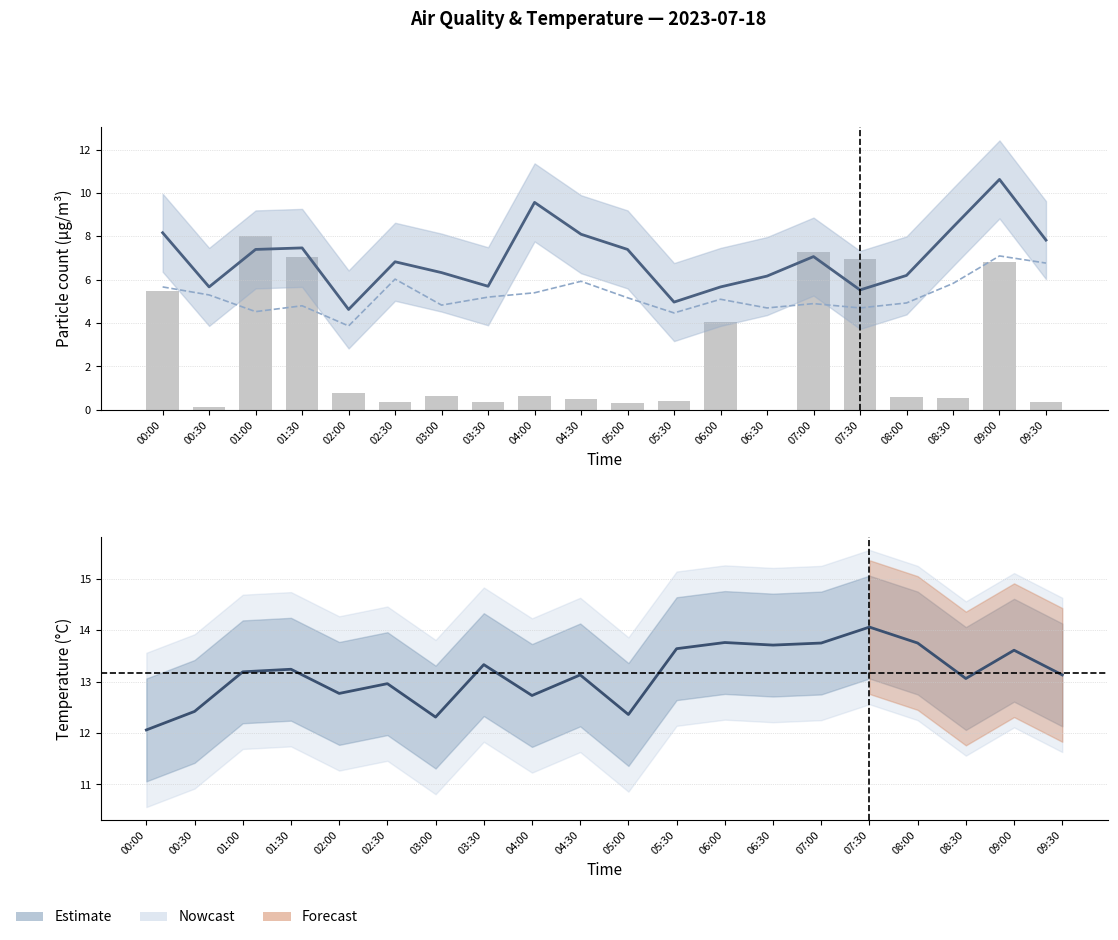

Does the chart contain stacked bars?

No